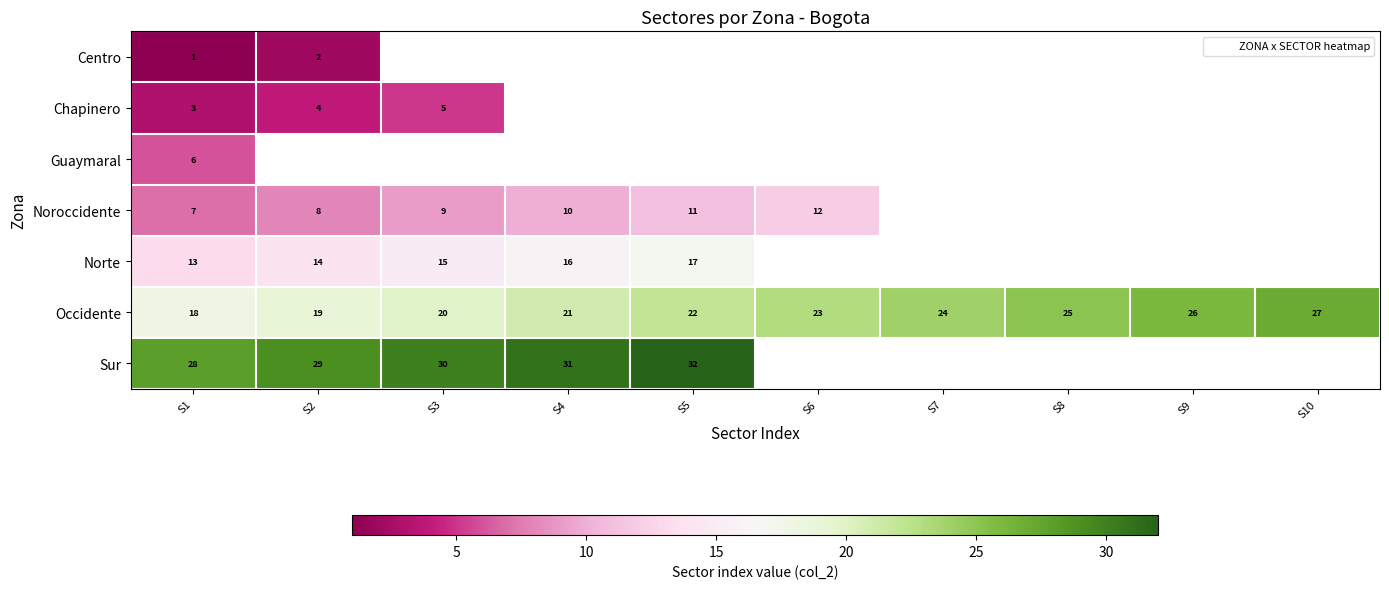

Rank the series by their average value, from lowest to highest.

Centro, Chapinero, Guaymaral, Noroccidente, Norte, Occidente, Sur